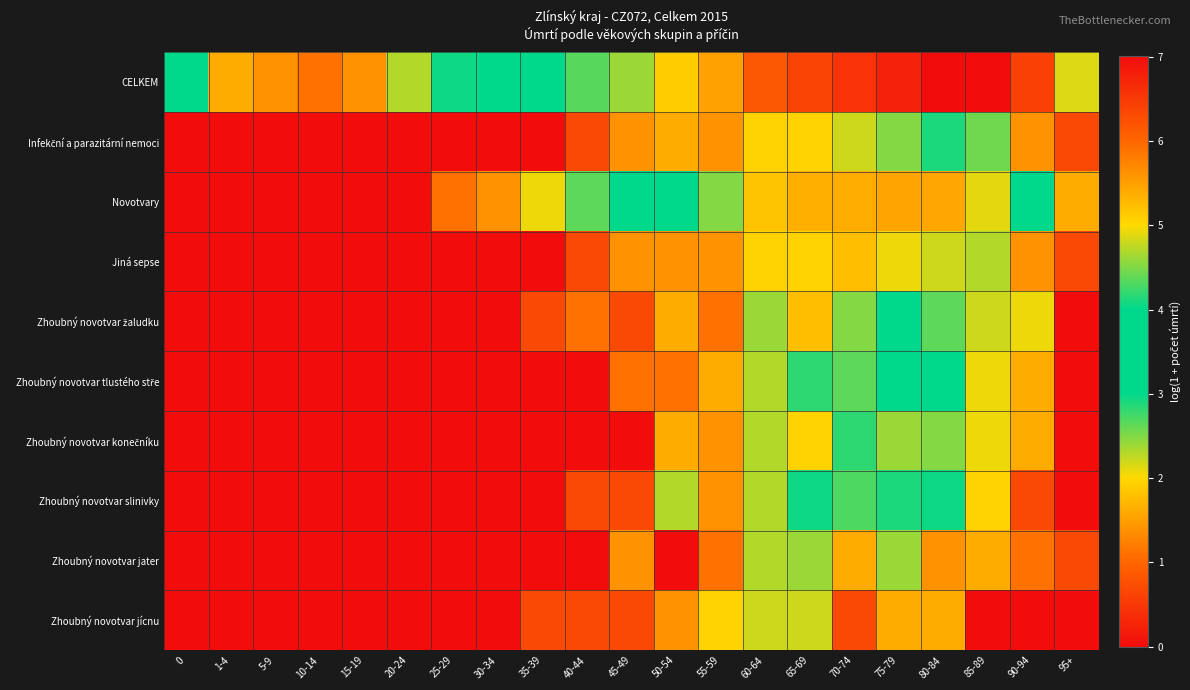

At which category is the sum across all series the highest?

75-79